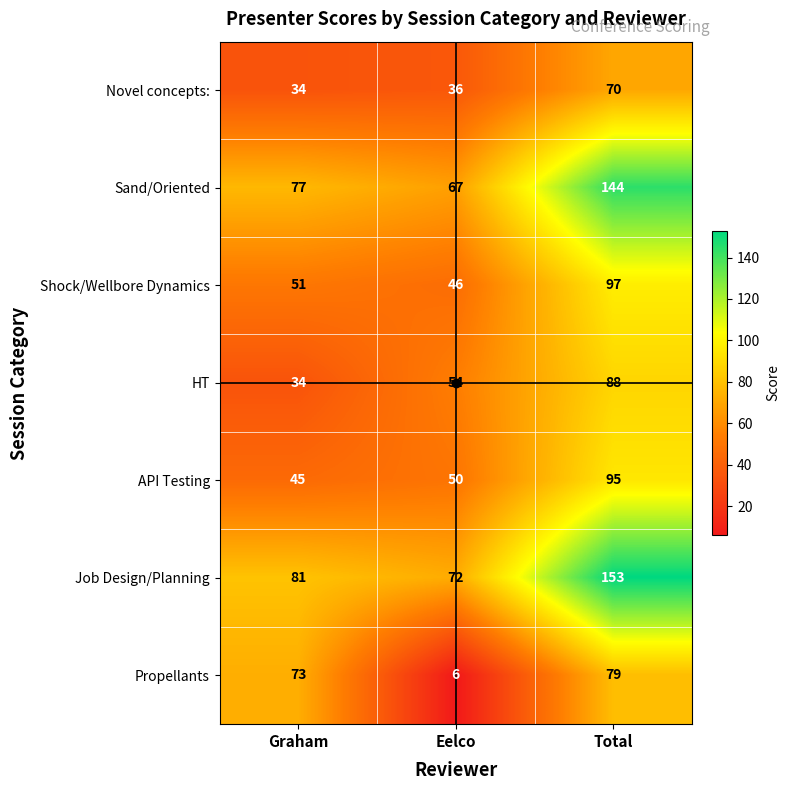

Where is Propellants nearest to the value 42?

Graham